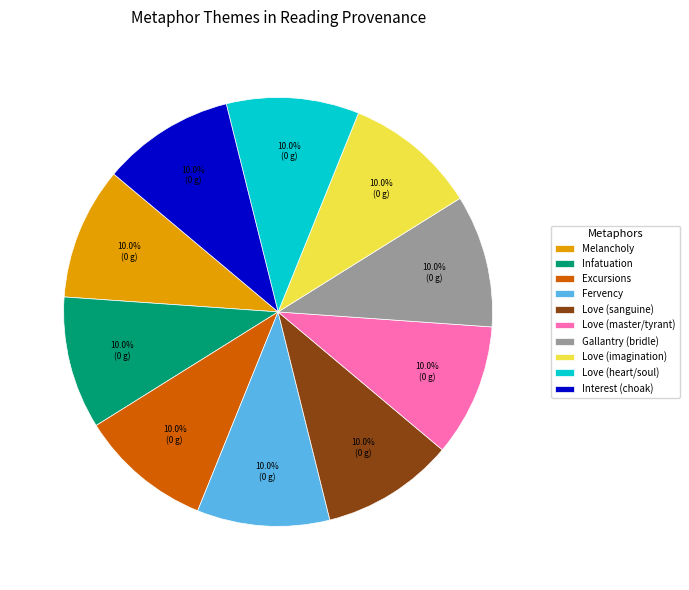

Do Love (sanguine) and Gallantry (bridle) together represent more than half of the pie?

No